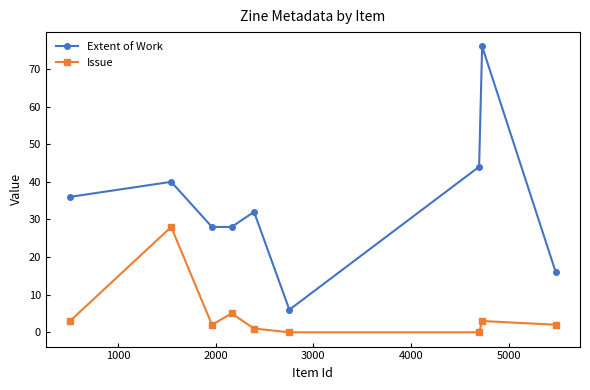

True or false: Extent of Work has more than 2 interior local peaks.

True